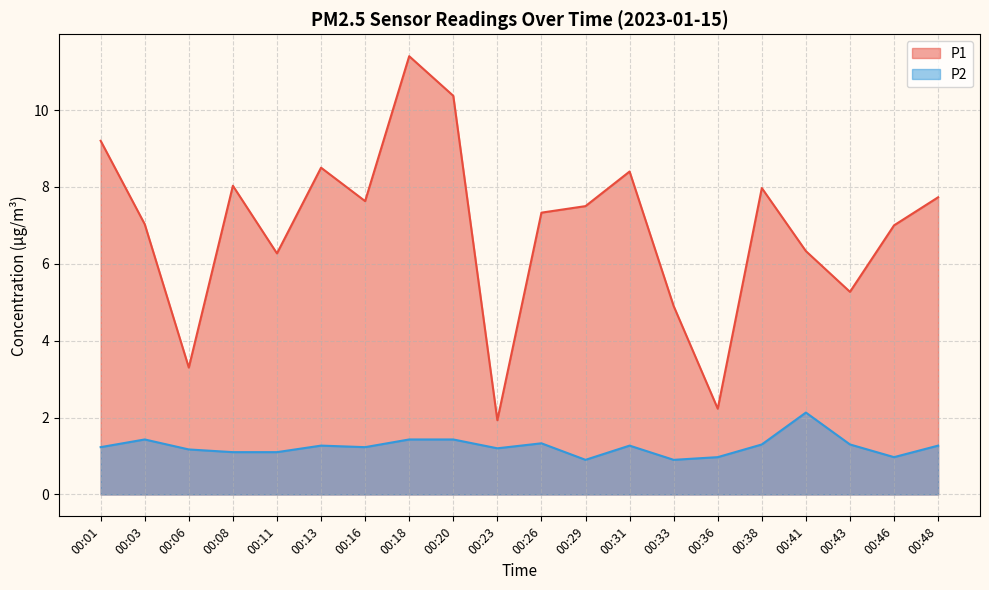

What is the highest value of the P2 series?

2.1